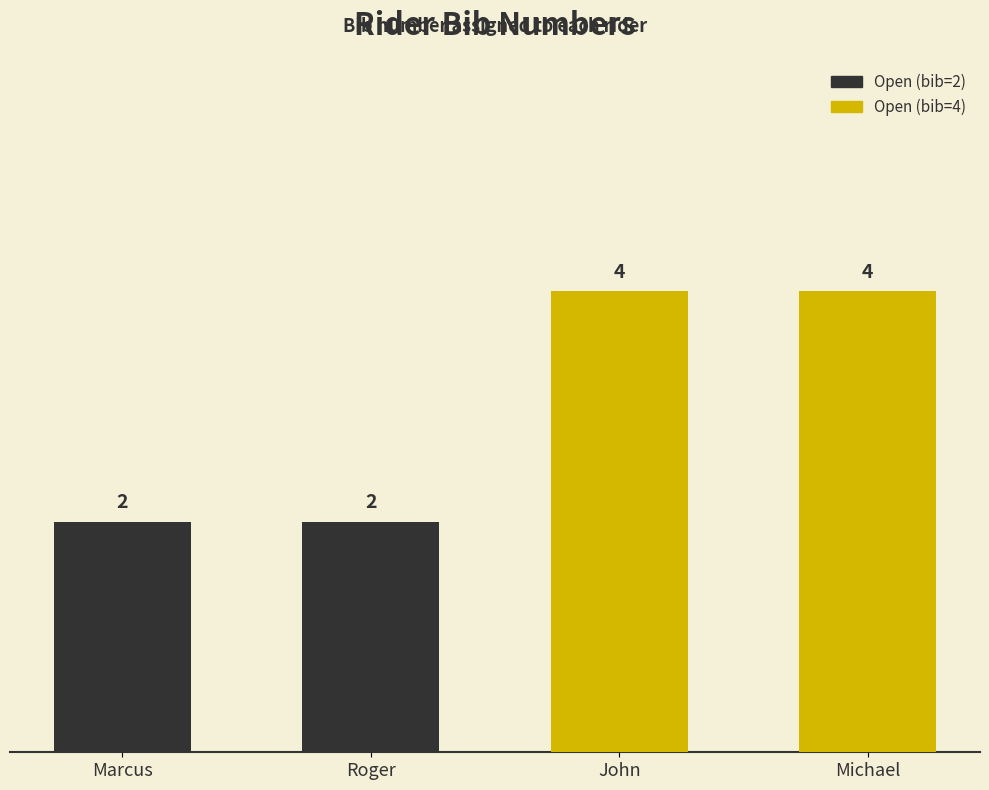

What is the label of the 1st bar from the left?

Marcus